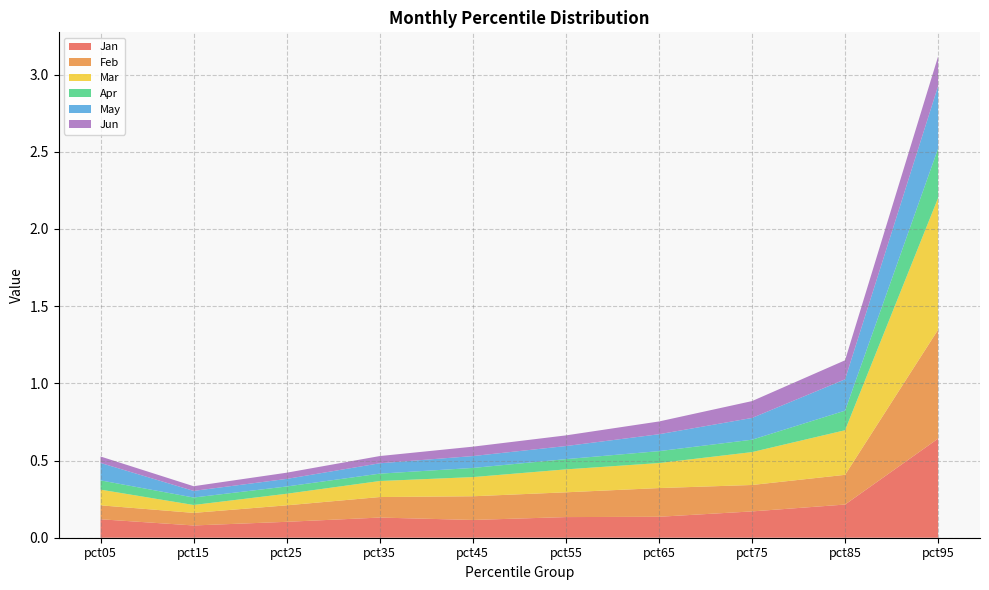

Reading right to left, list all the values displayed in this chart.

Jan: pct95=0.6	pct85=0.2	pct75=0.2	pct65=0.1	pct55=0.1	pct45=0.1	pct35=0.1	pct25=0.1	pct15=0.1	pct05=0.1
Feb: pct95=0.7	pct85=0.2	pct75=0.2	pct65=0.2	pct55=0.2	pct45=0.2	pct35=0.1	pct25=0.1	pct15=0.1	pct05=0.1
Mar: pct95=0.9	pct85=0.3	pct75=0.2	pct65=0.2	pct55=0.1	pct45=0.1	pct35=0.1	pct25=0.1	pct15=0.1	pct05=0.1
Apr: pct95=0.3	pct85=0.1	pct75=0.1	pct65=0.1	pct55=0.1	pct45=0.1	pct35=0.0	pct25=0.0	pct15=0.0	pct05=0.1
May: pct95=0.4	pct85=0.2	pct75=0.1	pct65=0.1	pct55=0.1	pct45=0.1	pct35=0.1	pct25=0.0	pct15=0.0	pct05=0.1
Jun: pct95=0.2	pct85=0.1	pct75=0.1	pct65=0.1	pct55=0.1	pct45=0.1	pct35=0.0	pct25=0.0	pct15=0.0	pct05=0.0